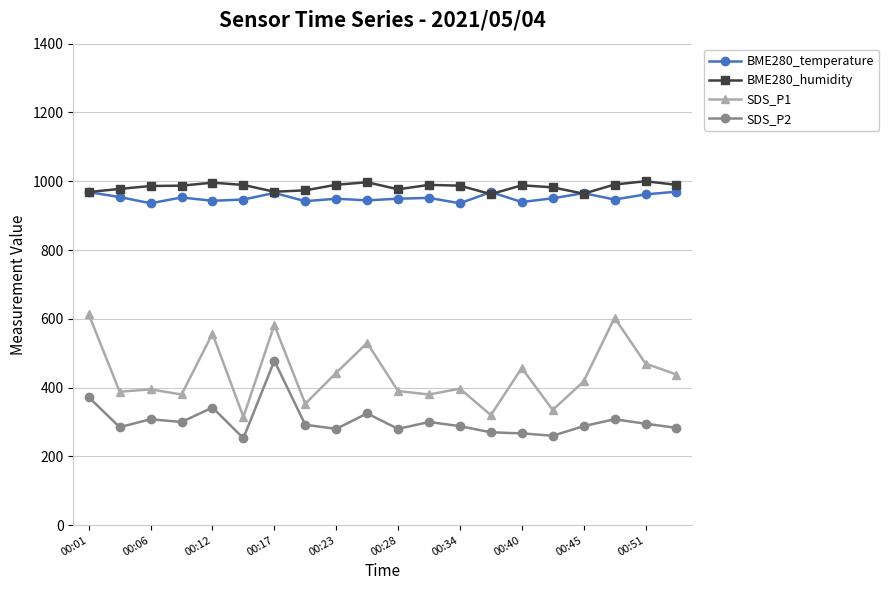

True or false: SDS_P1 has more than 2 interior local peaks.

True